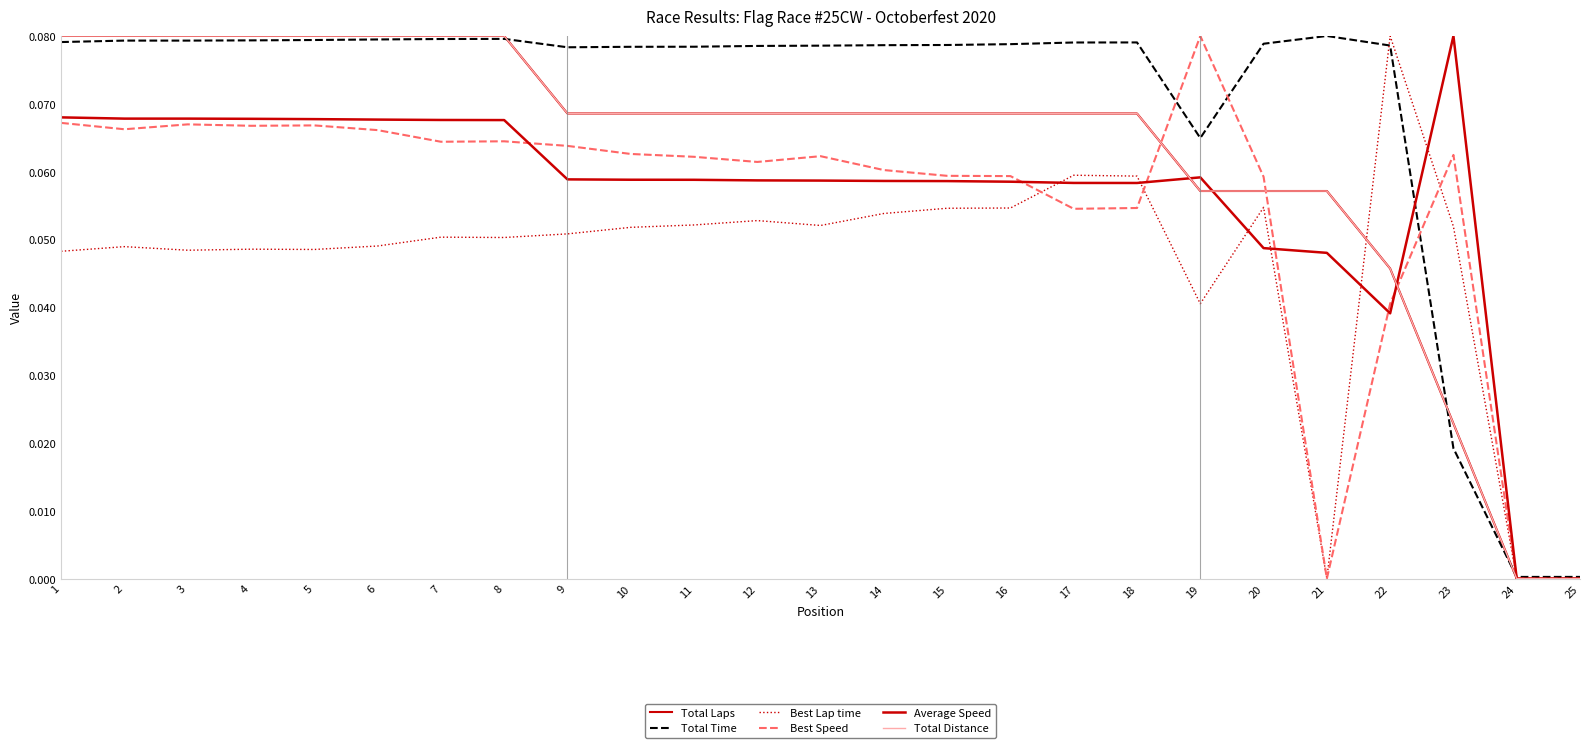

True or false: Best Lap time has more than 2 points higher than both neighbors.

True